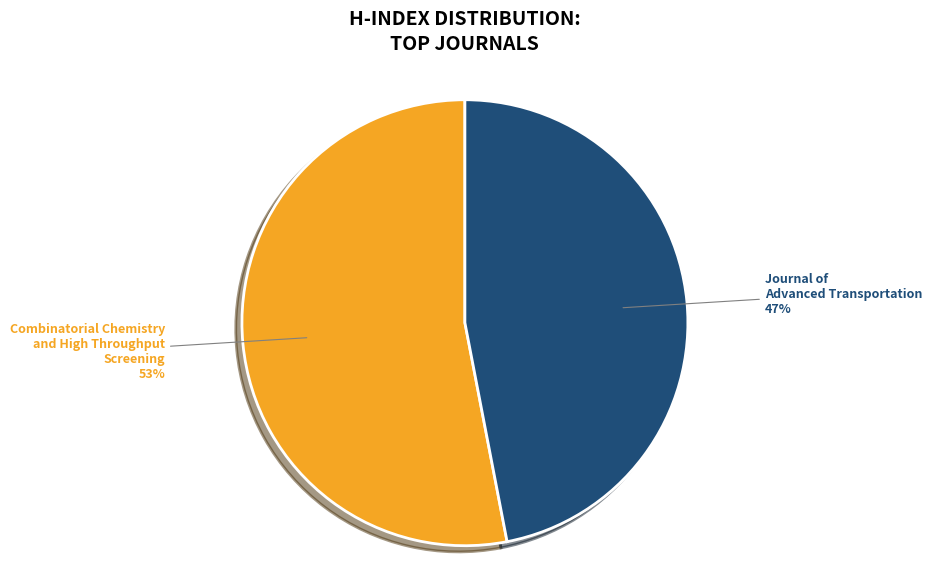

What percentage is the Journal of Advanced Transportation slice, to the nearest percent?

47%